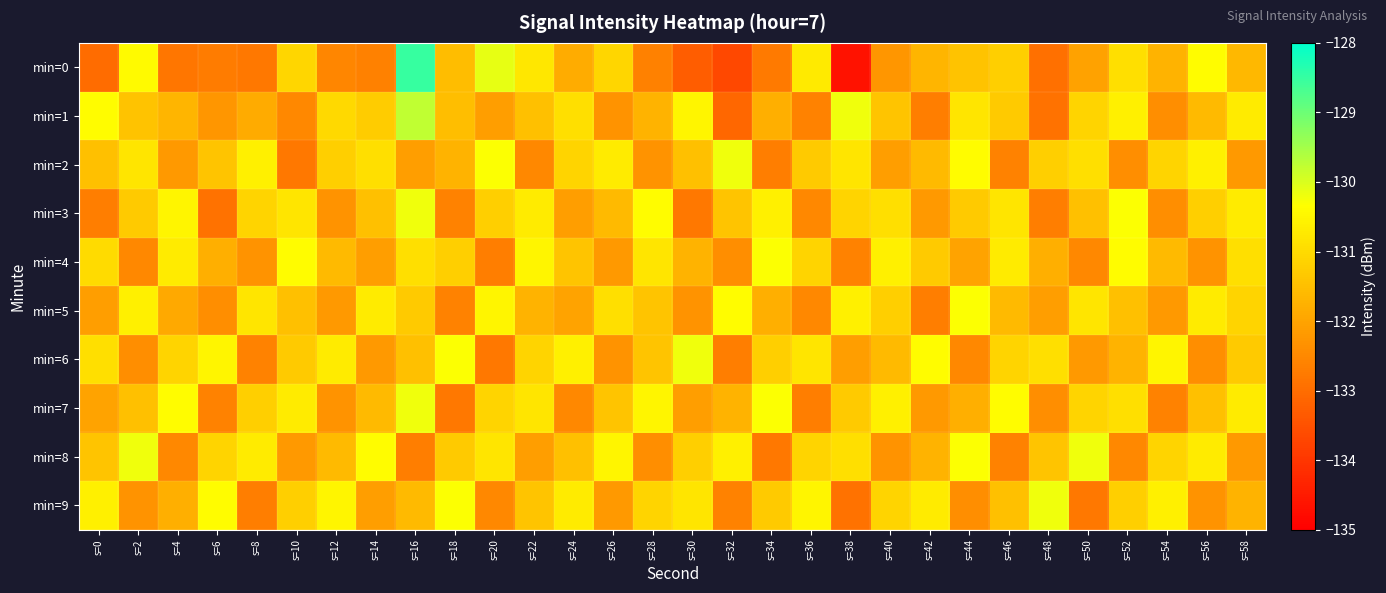

Which series changed the most between s=14 and s=38?

min=0